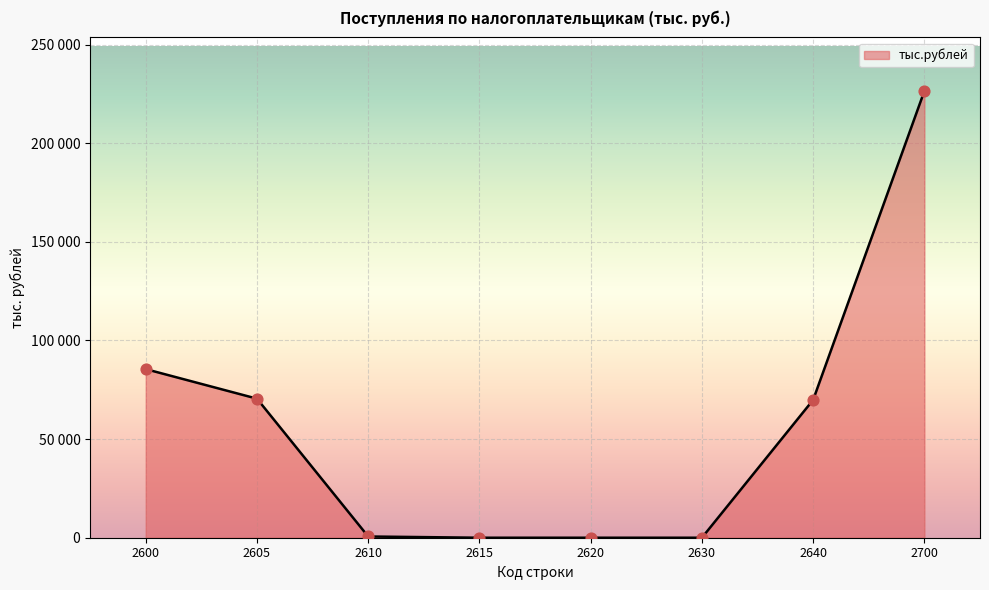

Which has a higher value, 2600 or 2700?

2700